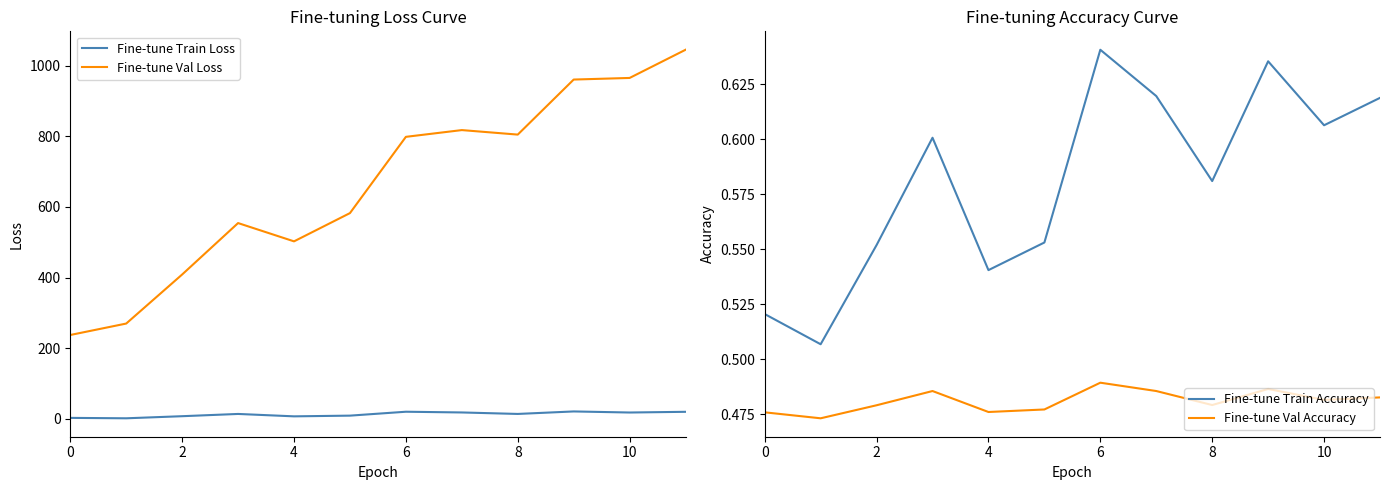

The value of Fine-tune Val Loss at 6 is 798.4. True or false?

True